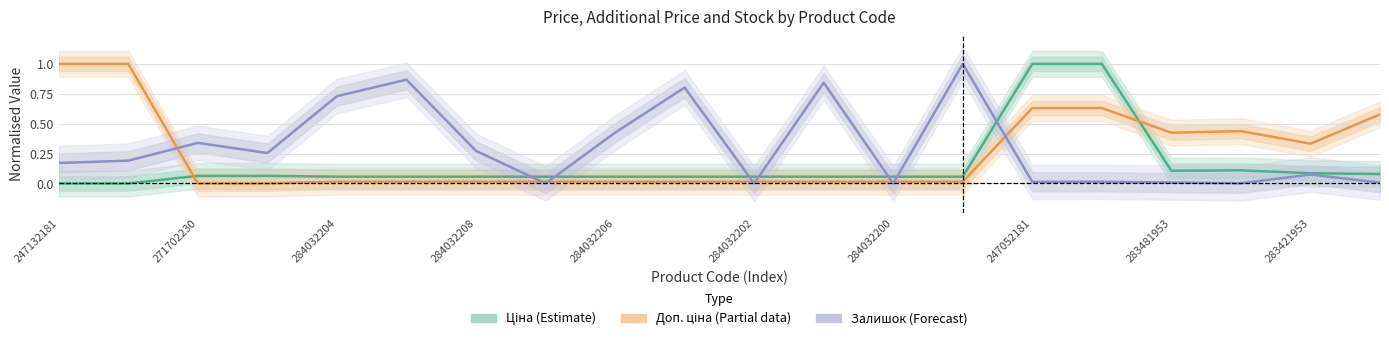

How many series are shown in this chart?

3